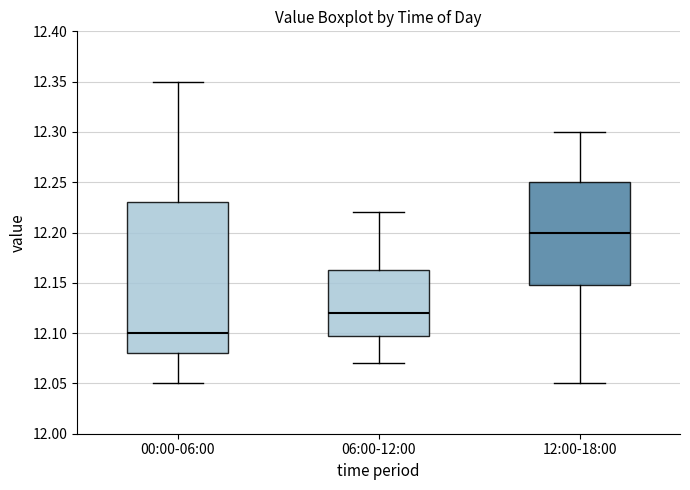

Where does the median line of the box for 06:00-12:00 sit on the y-axis? The values are not printed on the chart, so give them approximately, as read against the axis.

12.120